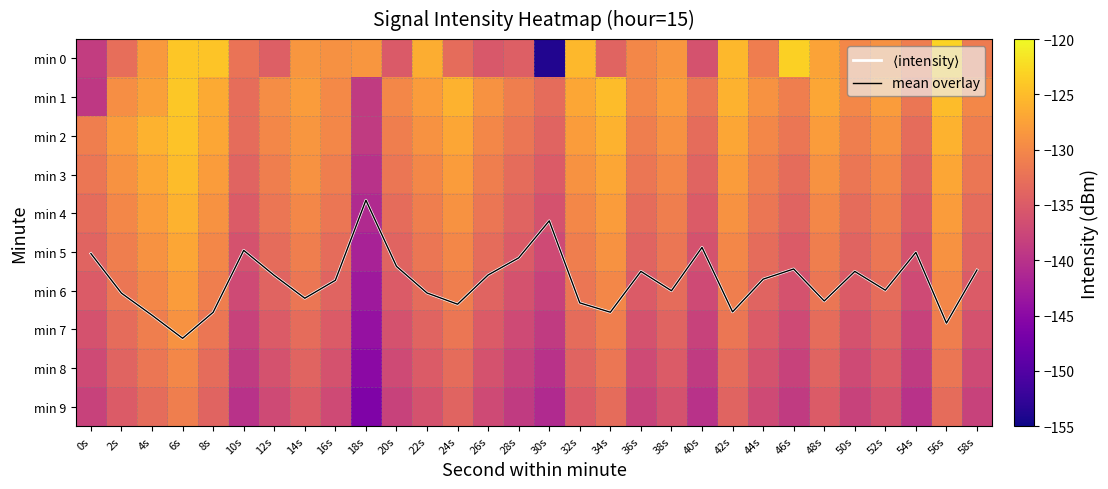

What is the difference between the maximum and second lowest values in the min 1 series?

14.9